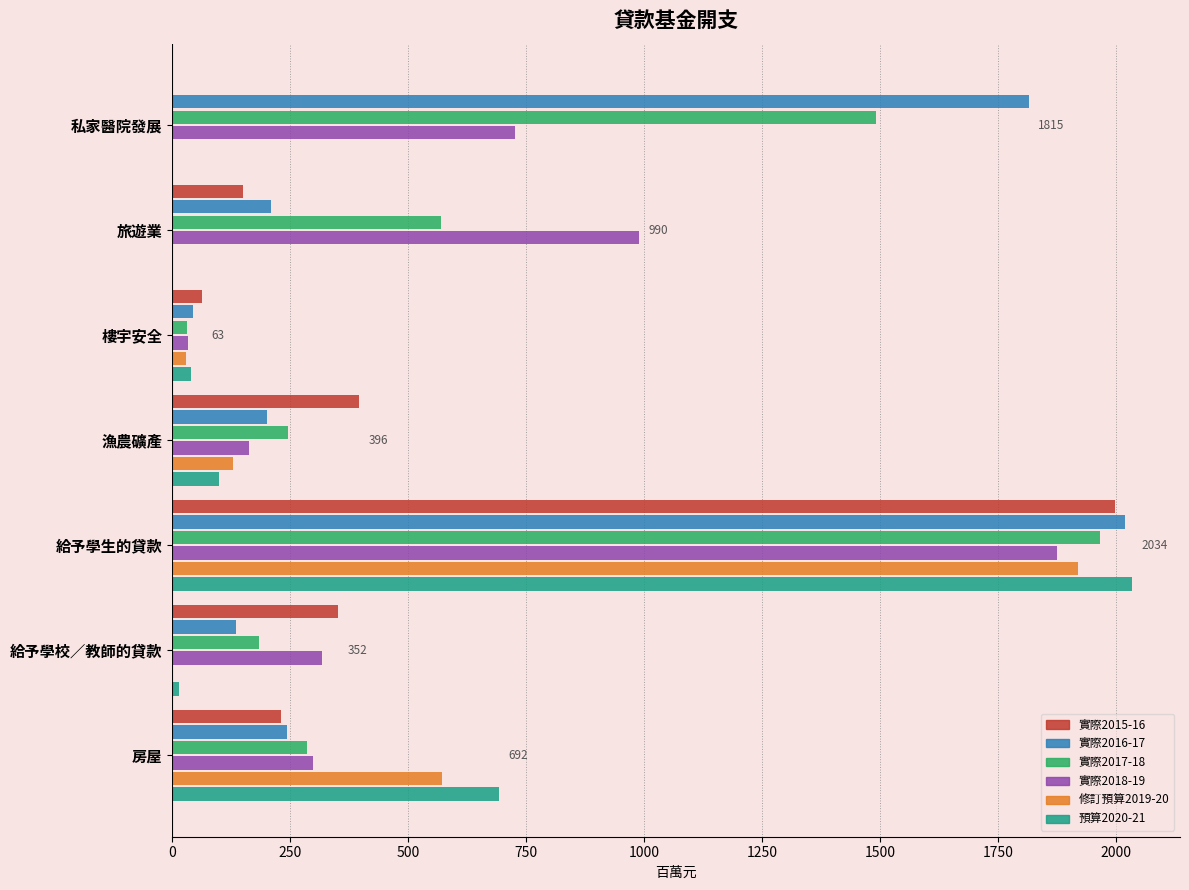

Between 旅遊業 and 私家醫院發展, which series saw the biggest shift?

實際2016-17